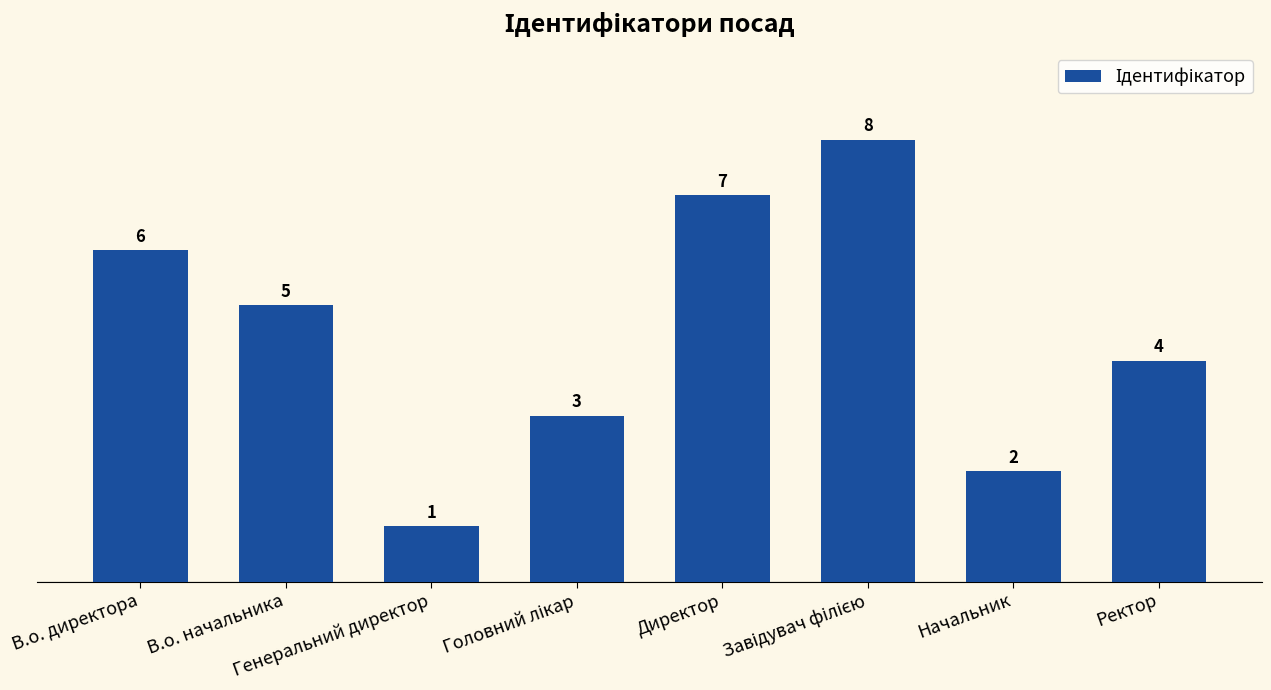

Which category has the lowest value across all series?

Генеральний директор